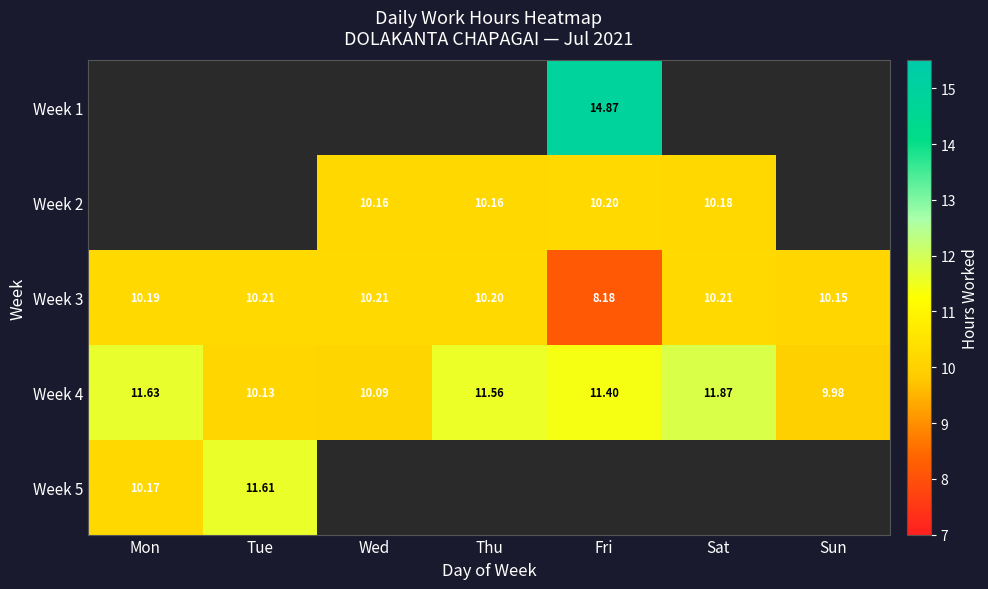

At which label does Week 3 reach its minimum?

Fri